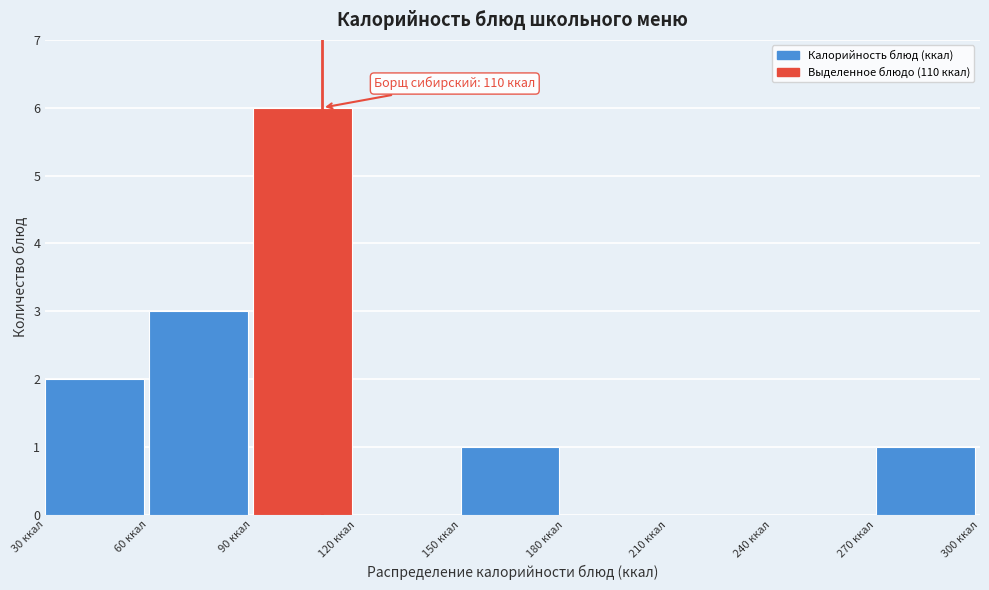

Which range on the x-axis has the tallest bar?

90 to 120